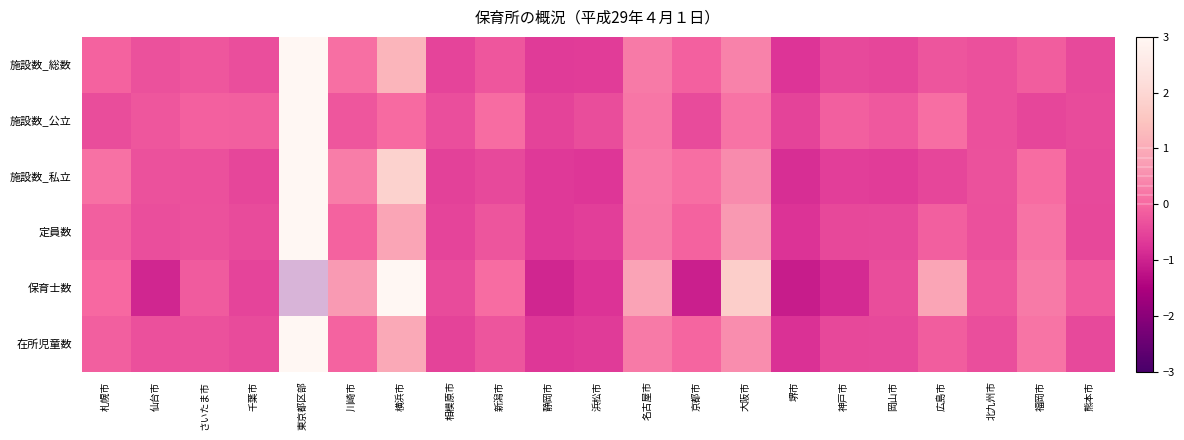

What is the maximum value for 施設数_総数?

4.1